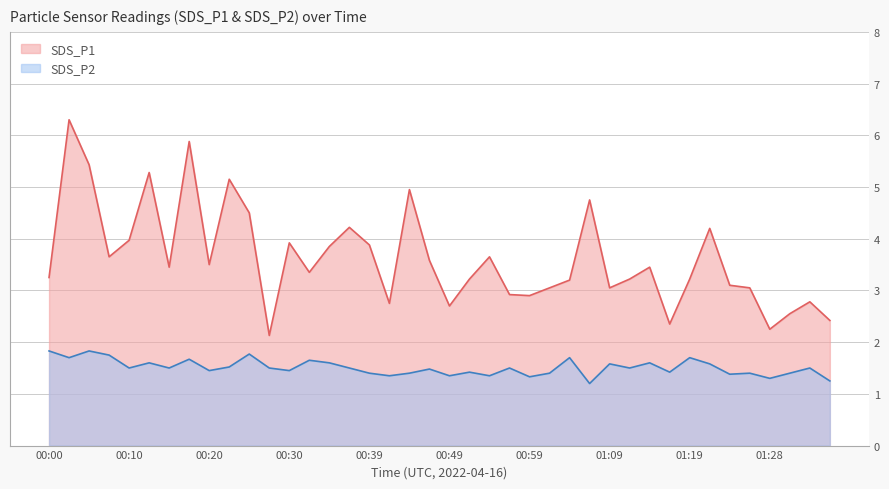

True or false: SDS_P1 has a value of 5.3 at 00:39.

False